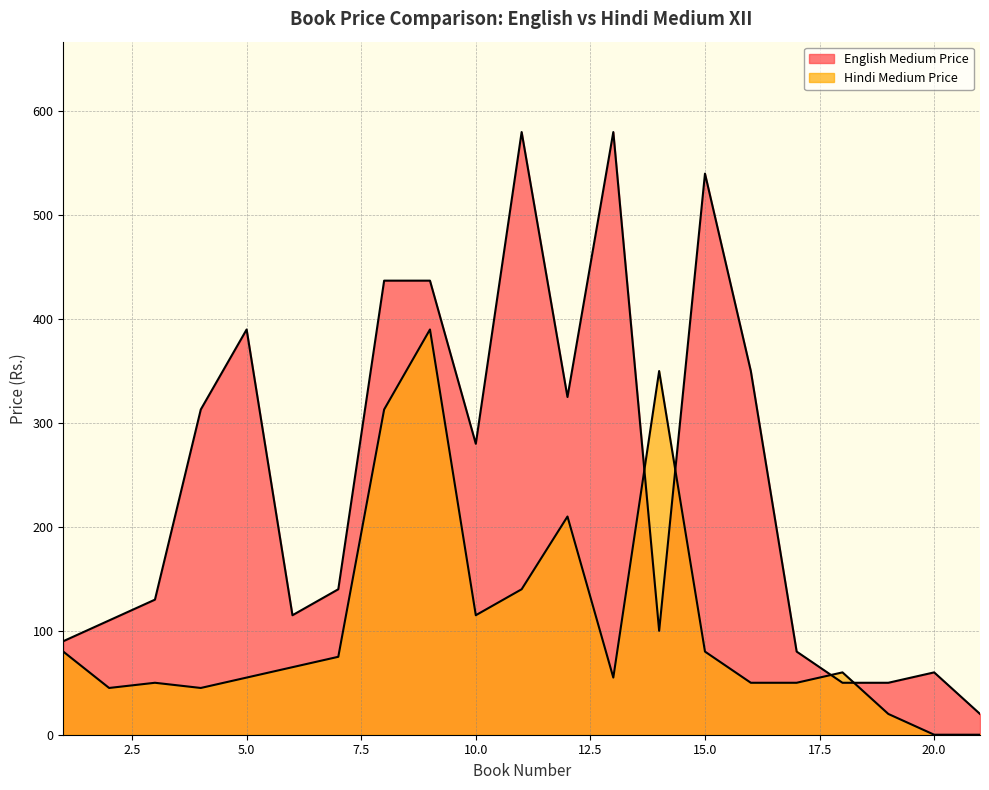

Where does the Hindi Medium Price series first go above 60?

1